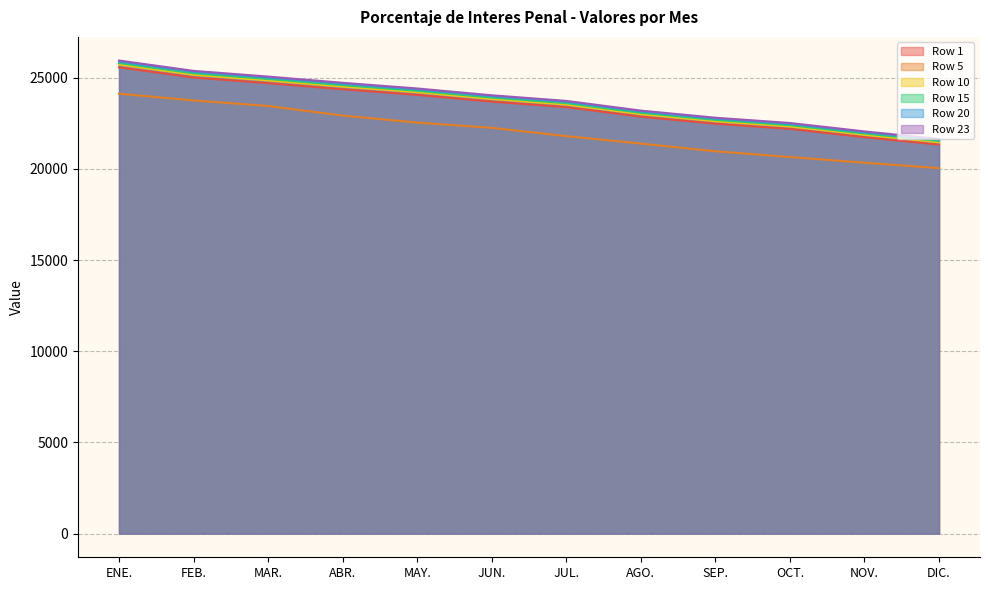

Which series changed the most between ABR. and NOV.?

Row 23